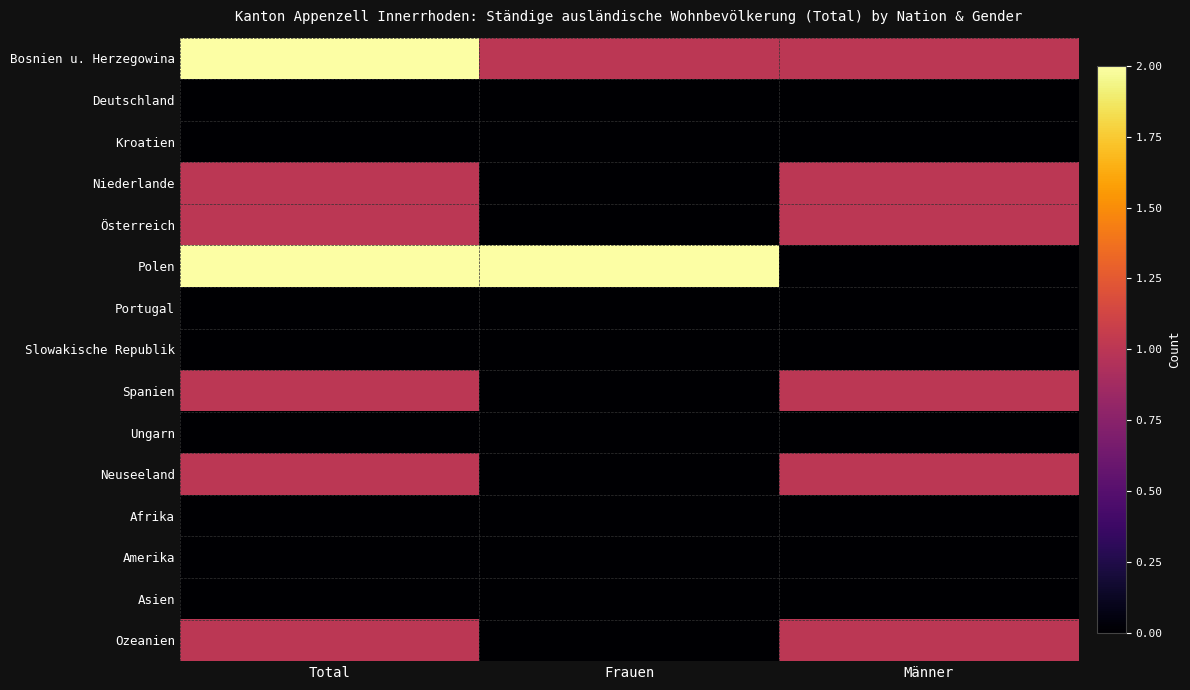

Which has a higher value, Total or Frauen?

Total